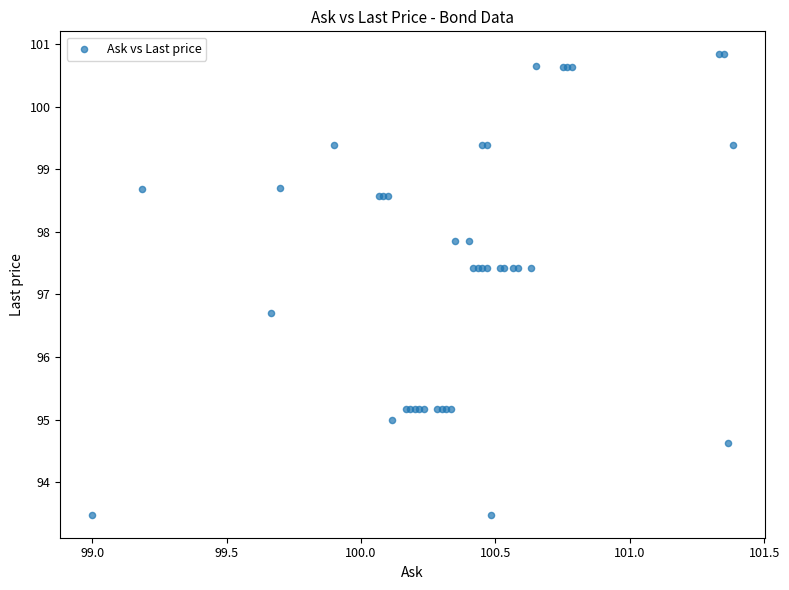

What Y value in the scatter plot is closest to 97?

96.7